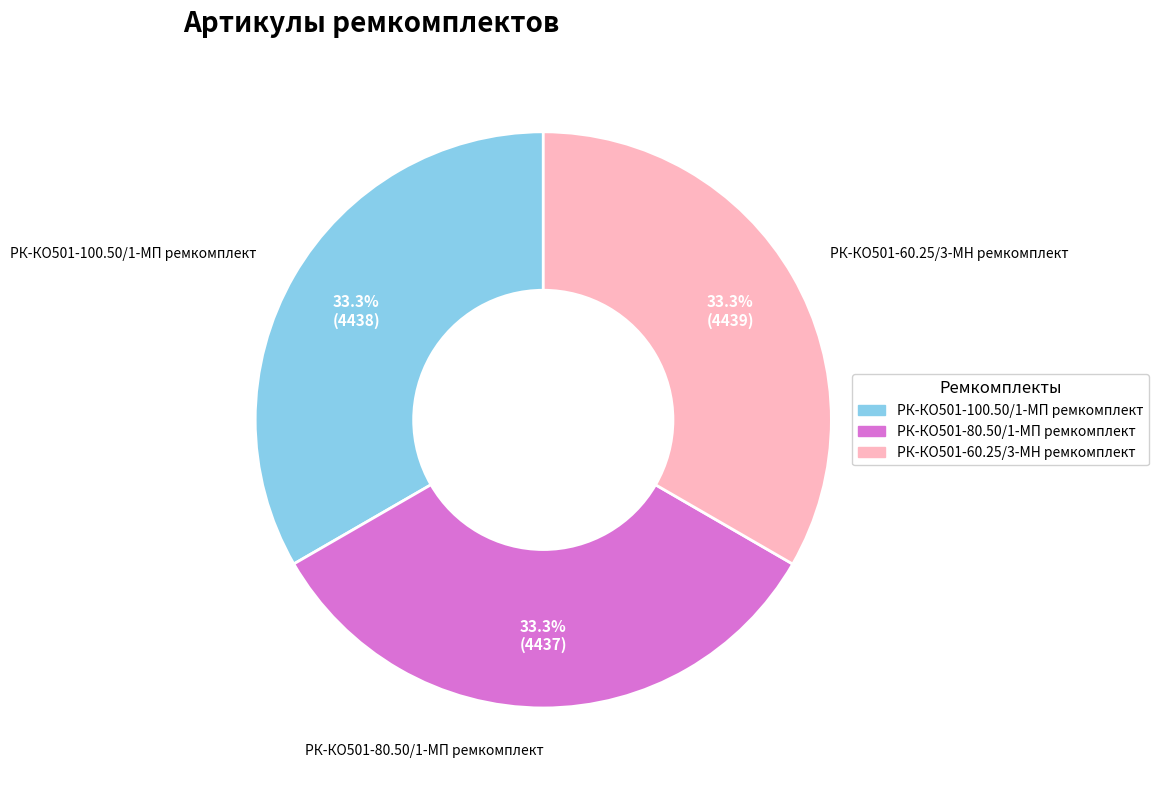

To the nearest percent, what is the combined percentage of РК-КО501-100.50/1-МП ремкомплект and РК-КО501-60.25/3-МН ремкомплект?

67%